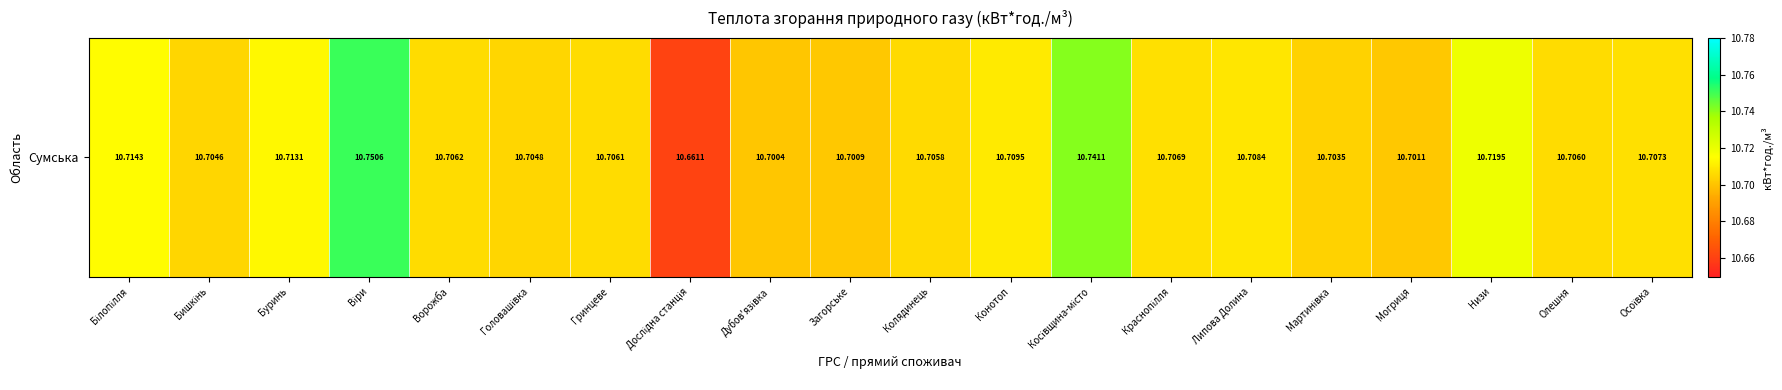

Which has a higher value, Низи or Гринцеве?

Низи